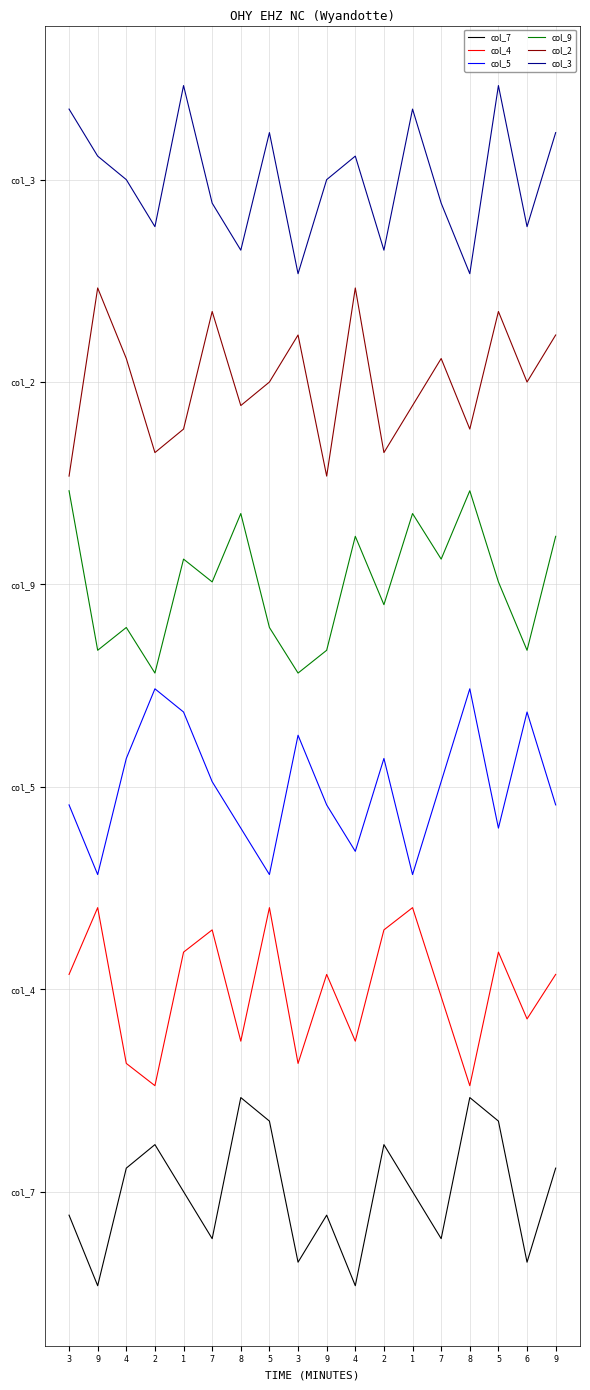

Rank the series by their maximum value, from highest to lowest.

col_3, col_2, col_9, col_5, col_4, col_7